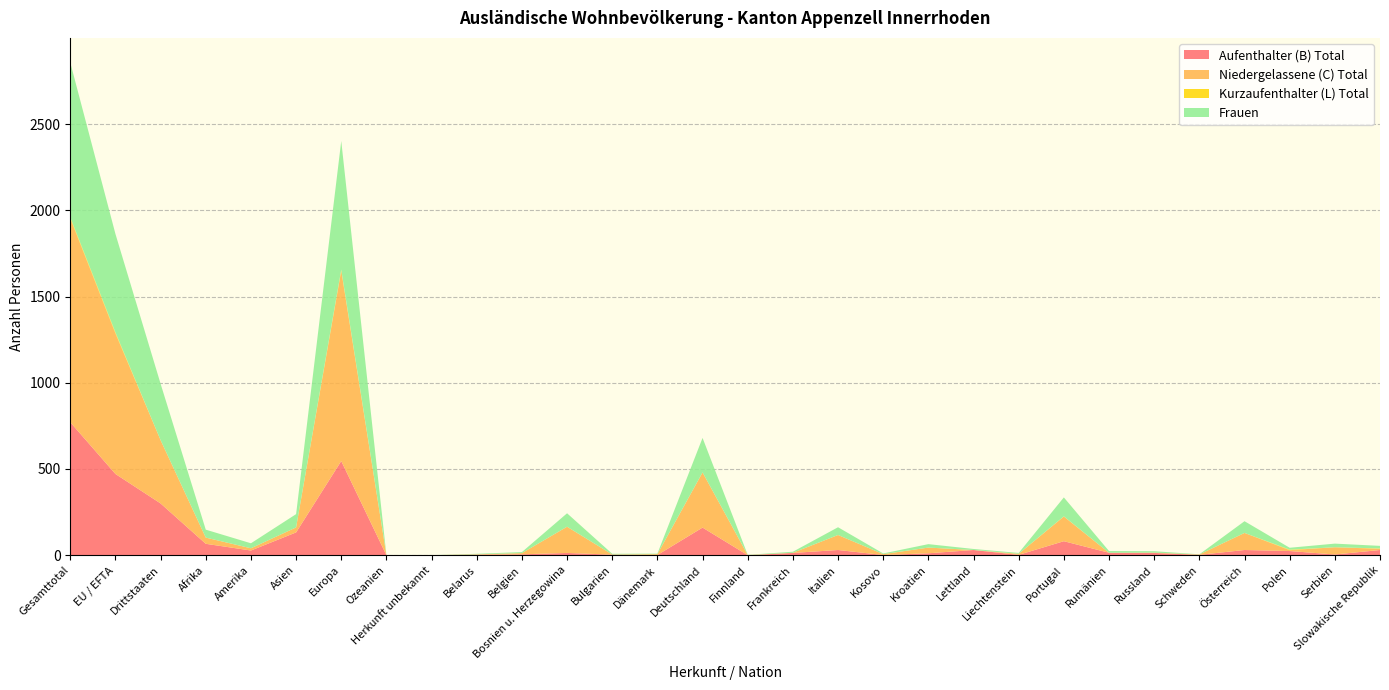

Reading left to right, transcribe all the data shown in this chart.

Aufenthalter (B) Total: 771	471	300	66	27	132	546	0	0	3	5	13	3	1	160	0	13	30	1	11	30	2	81	14	13	2	30	24	4	30
Niedergelassene (C) Total: 1182	815	367	36	13	29	1104	0	0	2	7	152	1	5	320	1	1	87	5	33	0	6	143	0	2	2	99	5	42	7
Kurzaufenthalter (L) Total: 6	6	0	0	0	0	6	0	0	0	0	0	0	0	0	0	0	0	0	0	0	0	1	0	0	0	0	3	0	2
Frauen: 898	571	327	46	29	77	746	0	0	3	6	78	4	3	200	1	6	45	4	20	6	5	110	10	8	1	68	11	21	15